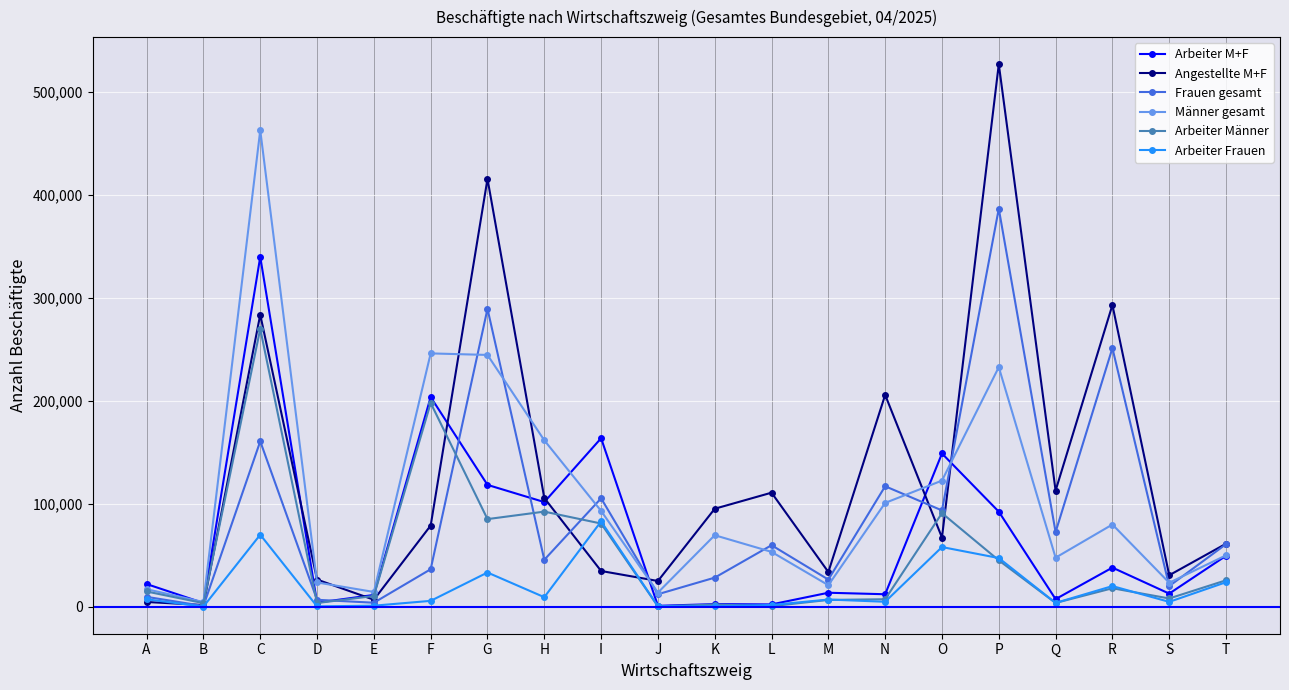

What is the difference between the maximum and minimum values in the Arbeiter M+F series?

338949